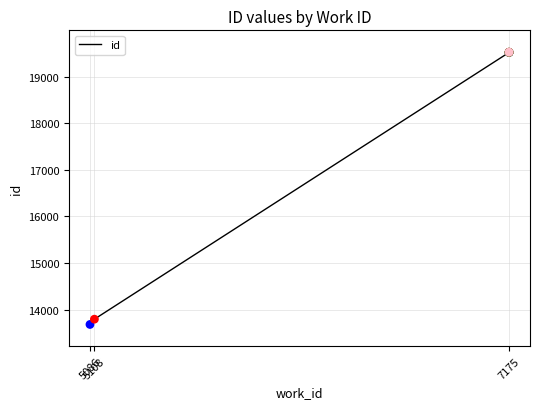

What is the change in value from 5108 to 7175?

+5731